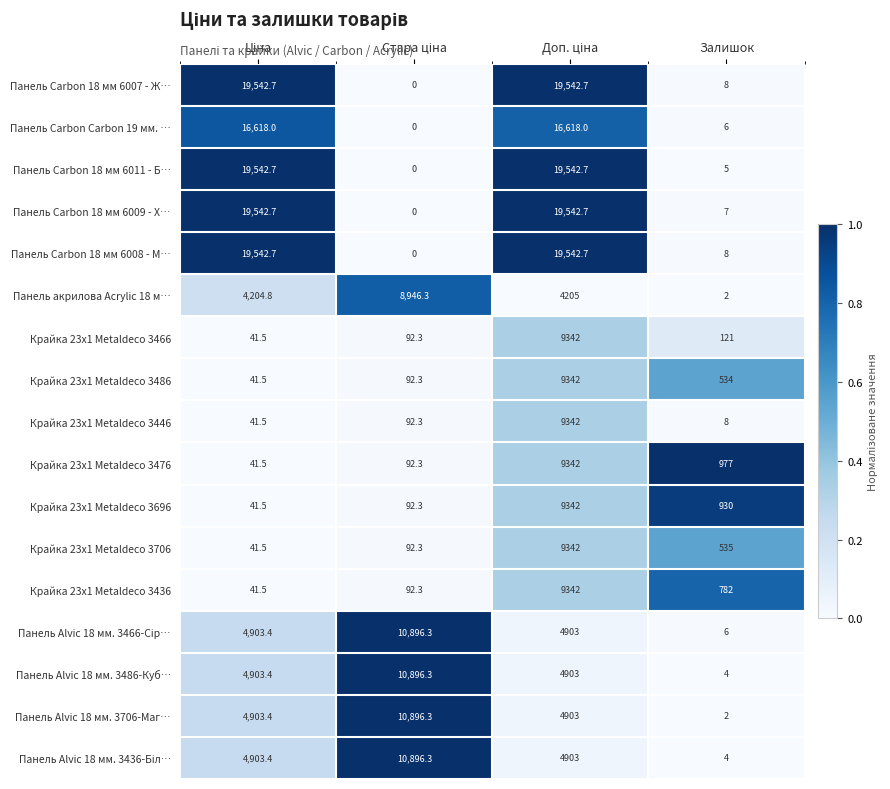

What is the difference between the second highest and second lowest values in the Панель Carbon 18 мм 6008 - М… series?

19534.7